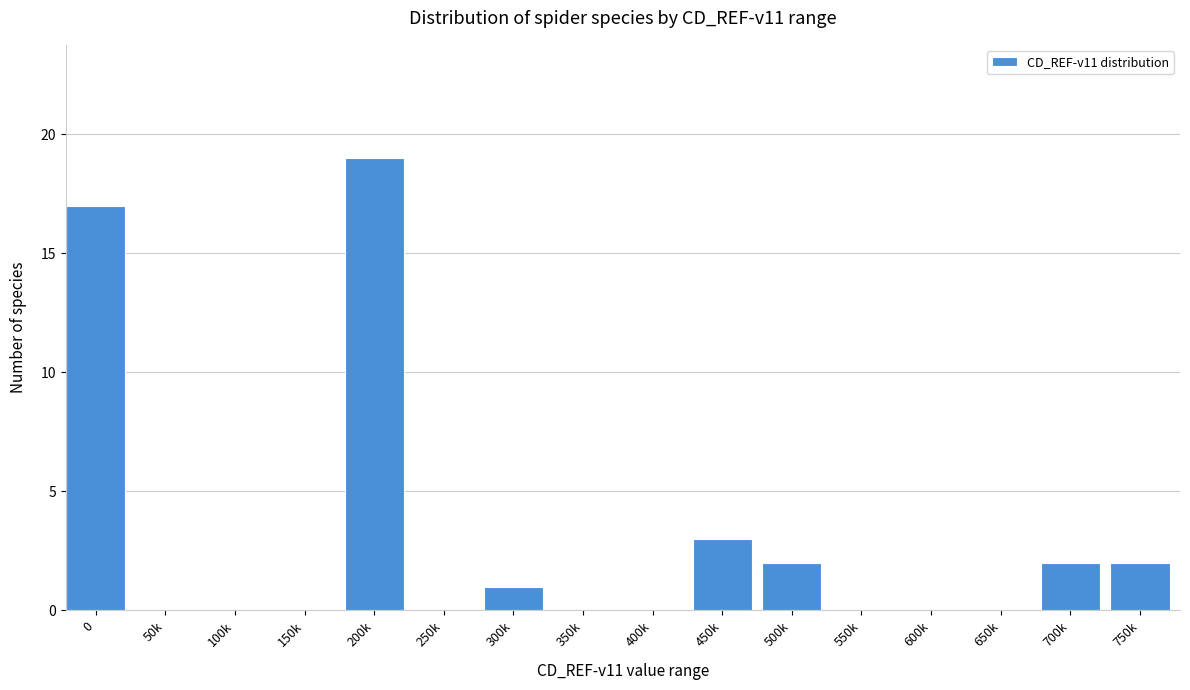

Reading left to right, list all the values displayed in this chart.

0=17	50k=0	100k=0	150k=0	200k=19	250k=0	300k=1	350k=0	400k=0	450k=3	500k=2	550k=0	600k=0	650k=0	700k=2	750k=2